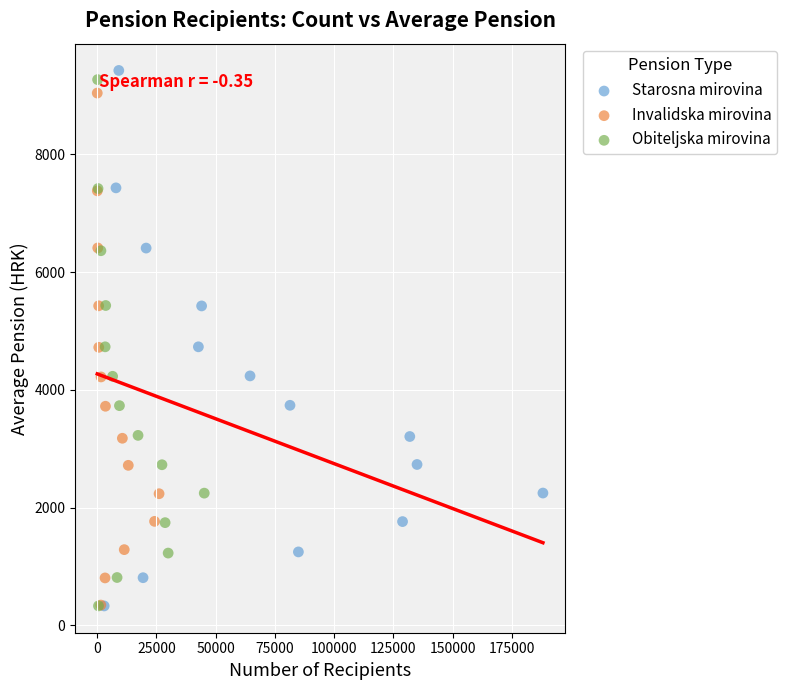

Which series reaches the maximum Y coordinate?

Starosna mirovina